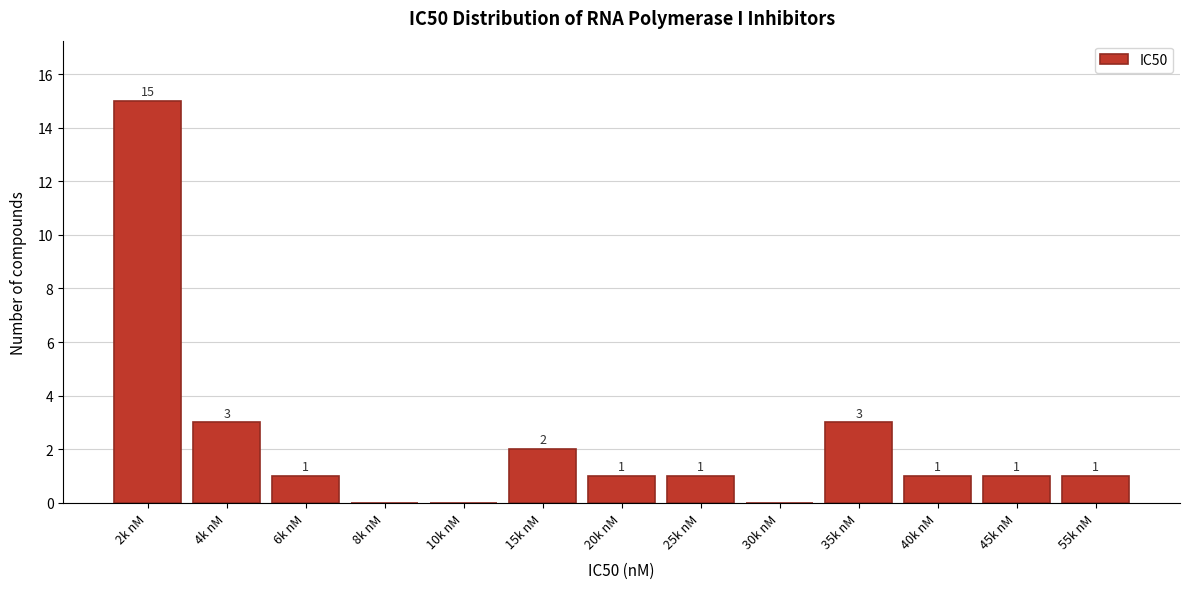

Reading left to right, what are all the values shown in this chart?

2k nM=15	4k nM=3	6k nM=1	8k nM=0	10k nM=0	15k nM=2	20k nM=1	25k nM=1	30k nM=0	35k nM=3	40k nM=1	45k nM=1	55k nM=1